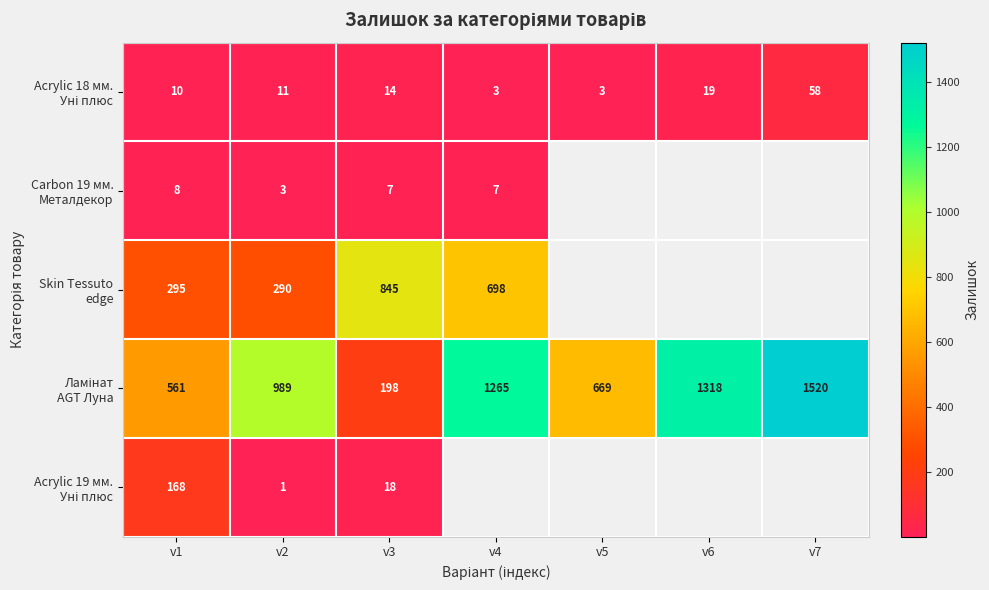

Count the number of categories in the chart.

7